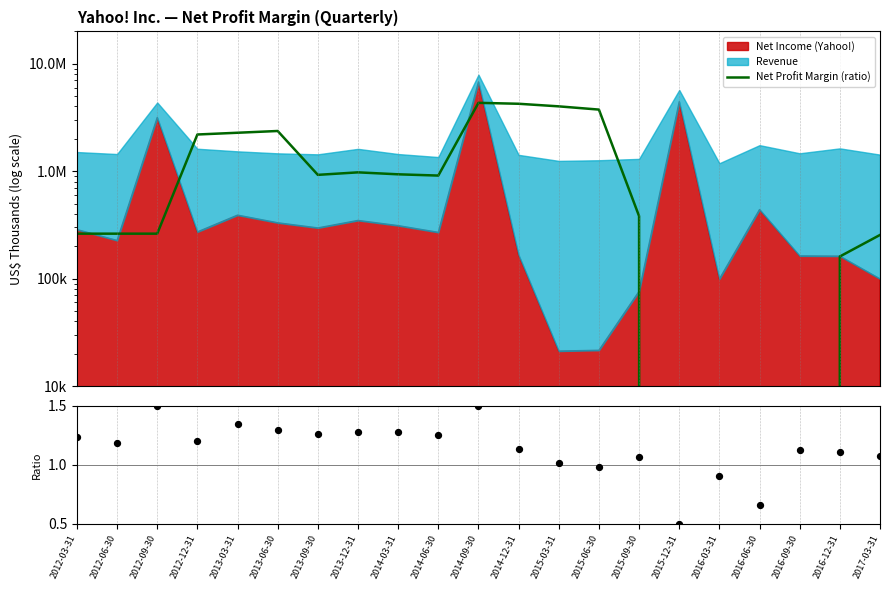

At which category is the sum across all series the highest?

2014-09-30